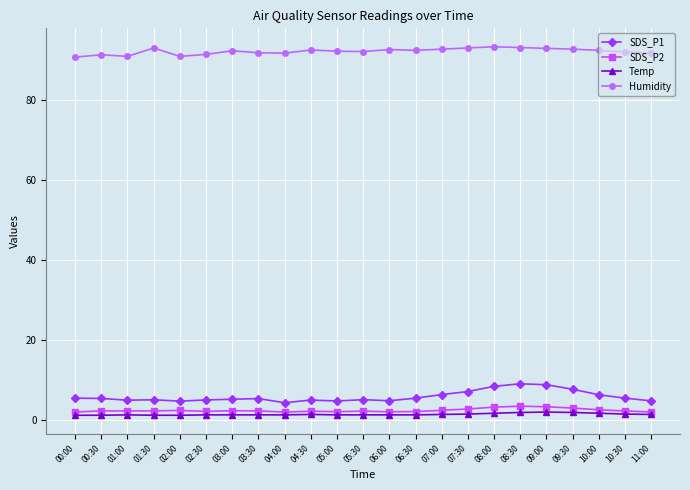

What is the average value of the SDS_P1 series?

6.0